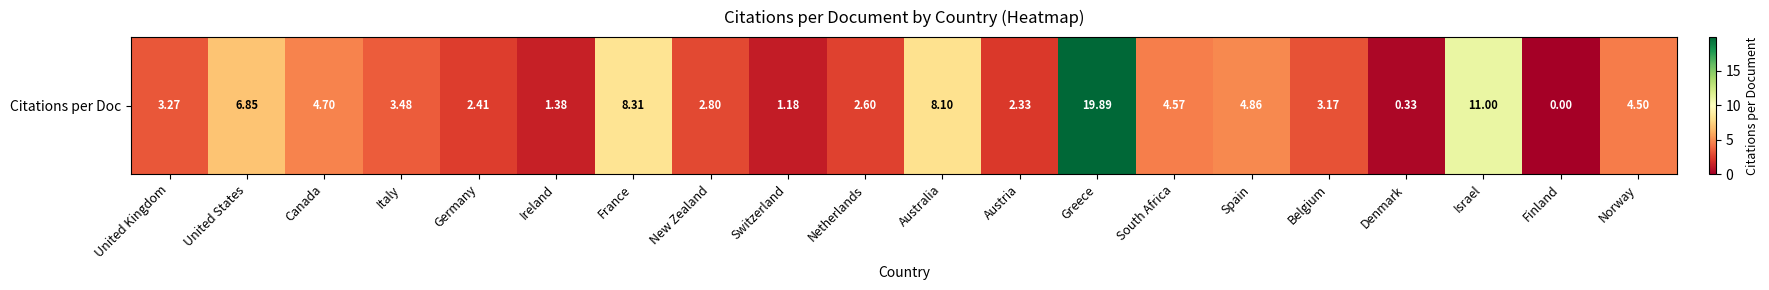

Count the number of data series in this chart.

1